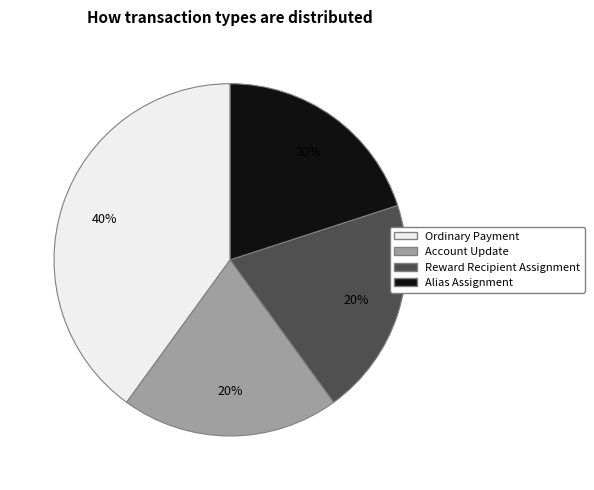

To the nearest percent, what percentage of the pie is Reward Recipient Assignment?

20%